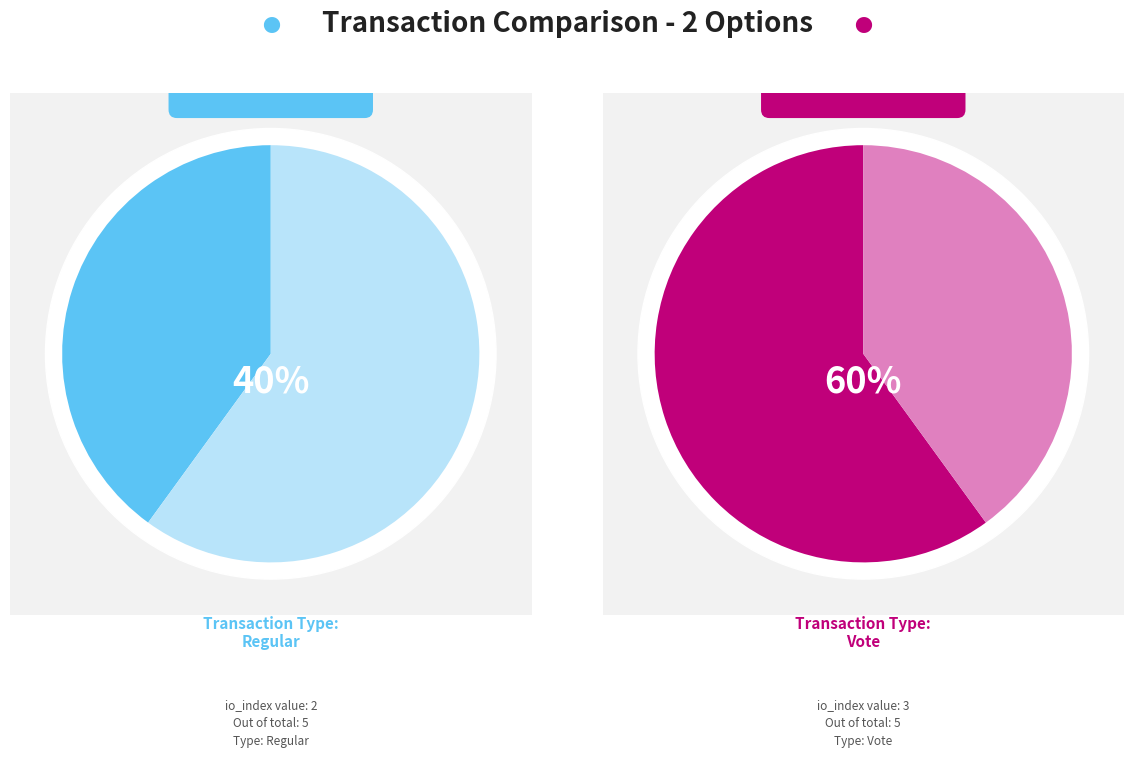

Rank the categories by value from highest to lowest.

Vote, Regular